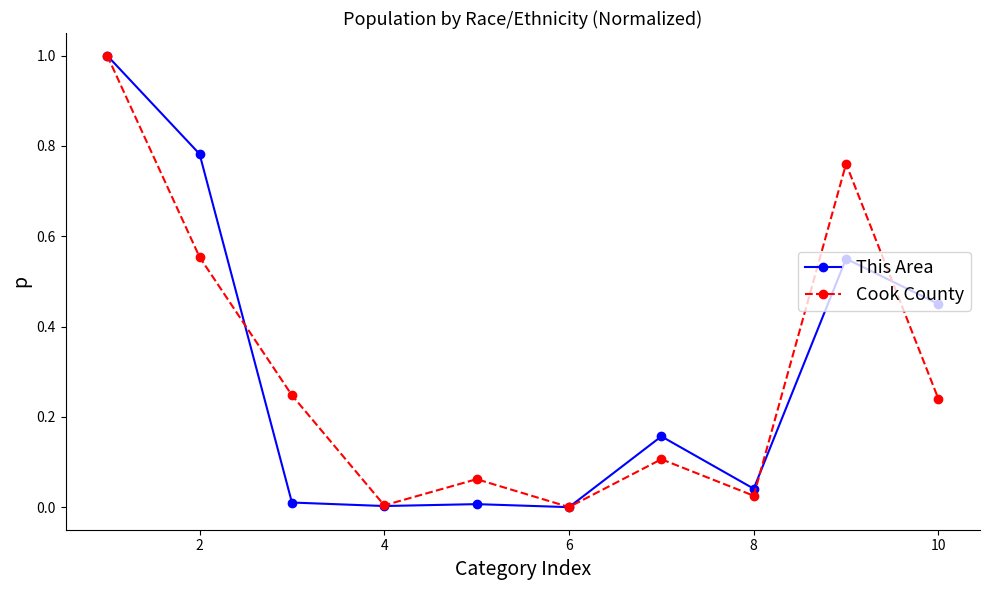

What is the maximum value for Cook County?

1.0